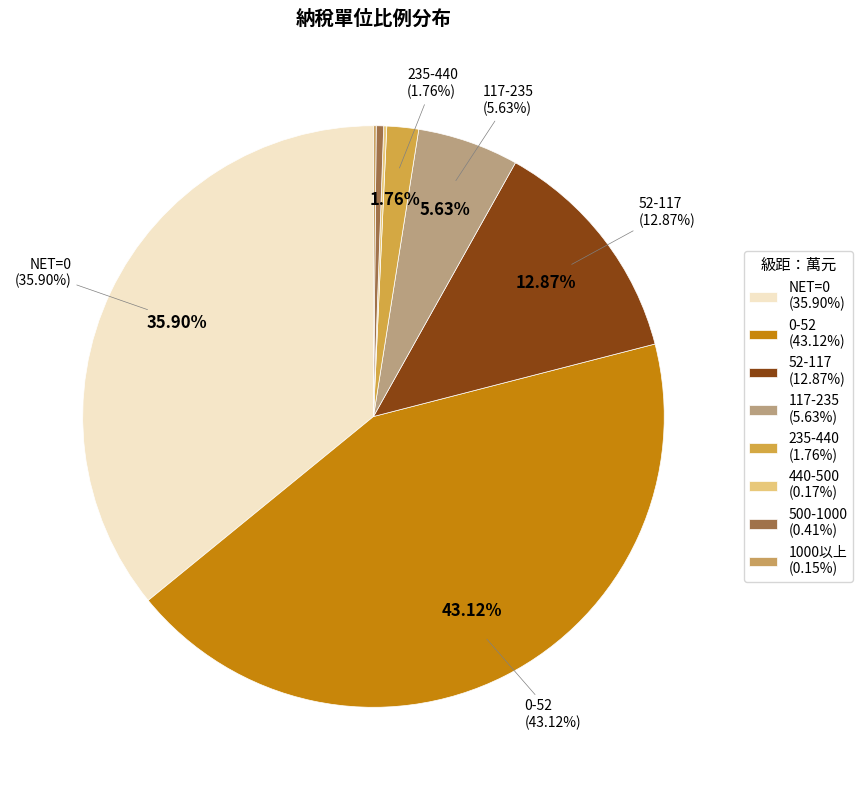

Which category has the smallest portion of the pie?

1000以上